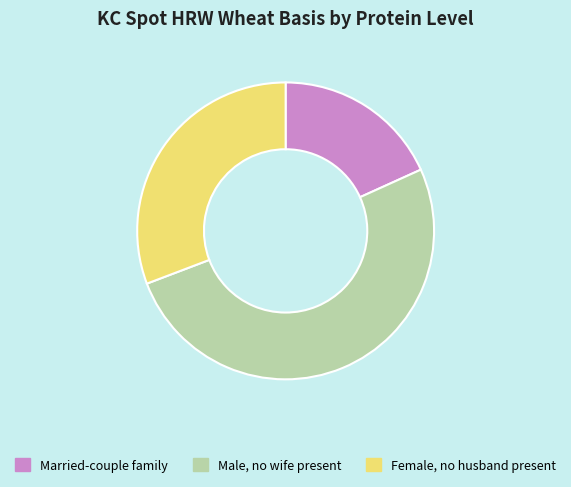

Combined, do Married-couple family and Female, no husband present account for over 50%?

No